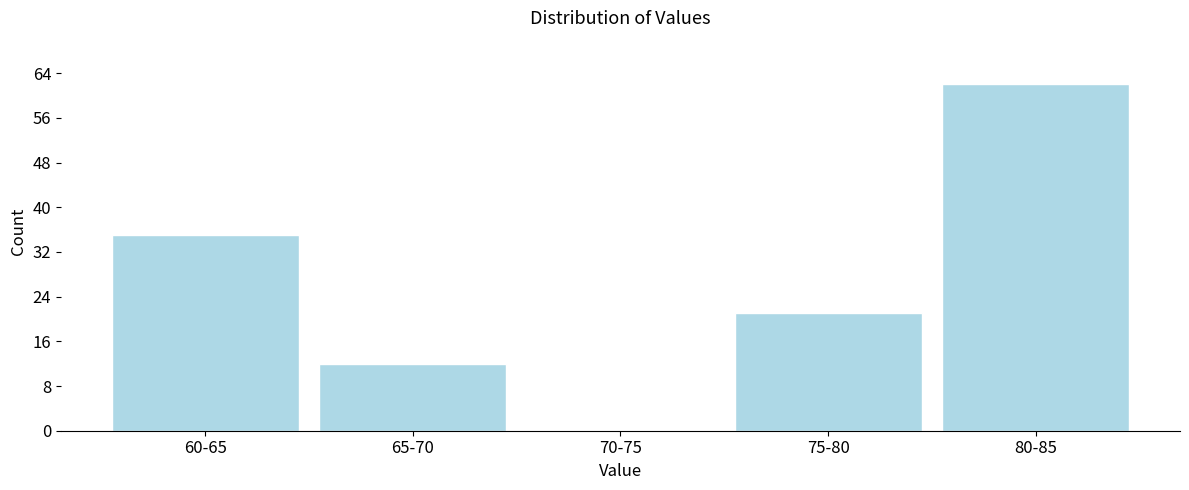

Reading left to right, extract all data points from this chart.

60-65=35	65-70=12	70-75=0	75-80=21	80-85=62